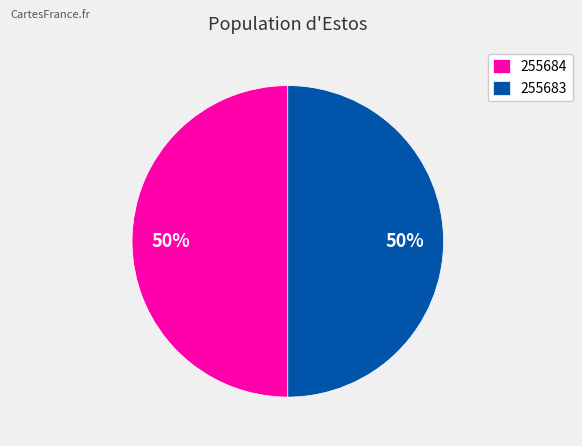

Is it true that 255684 is 50% of the pie?

True